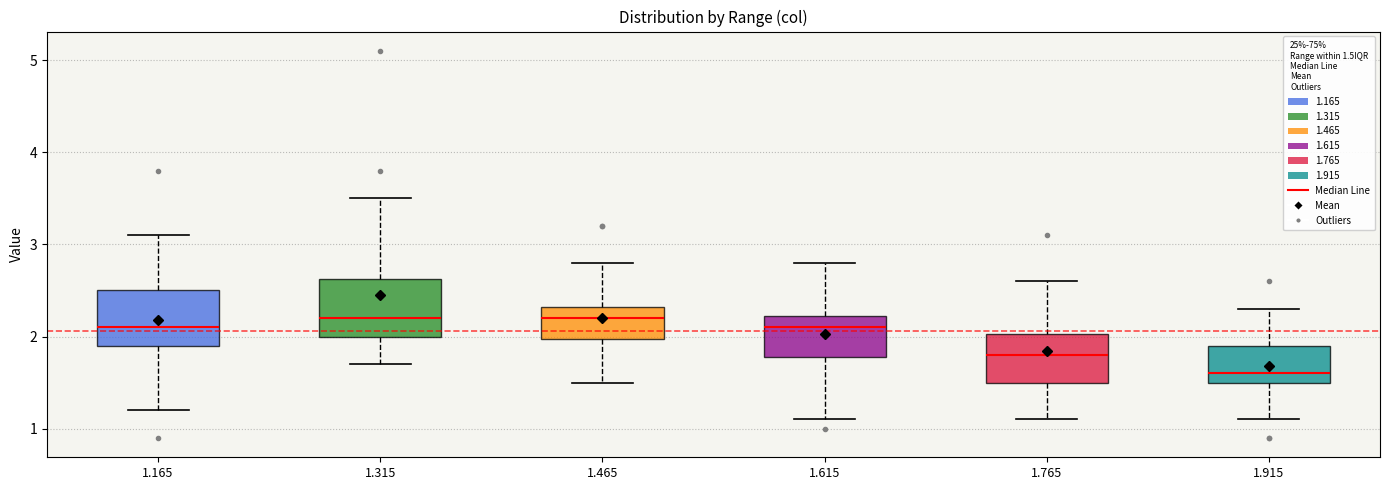

Which box's median line is the lowest?

1.915